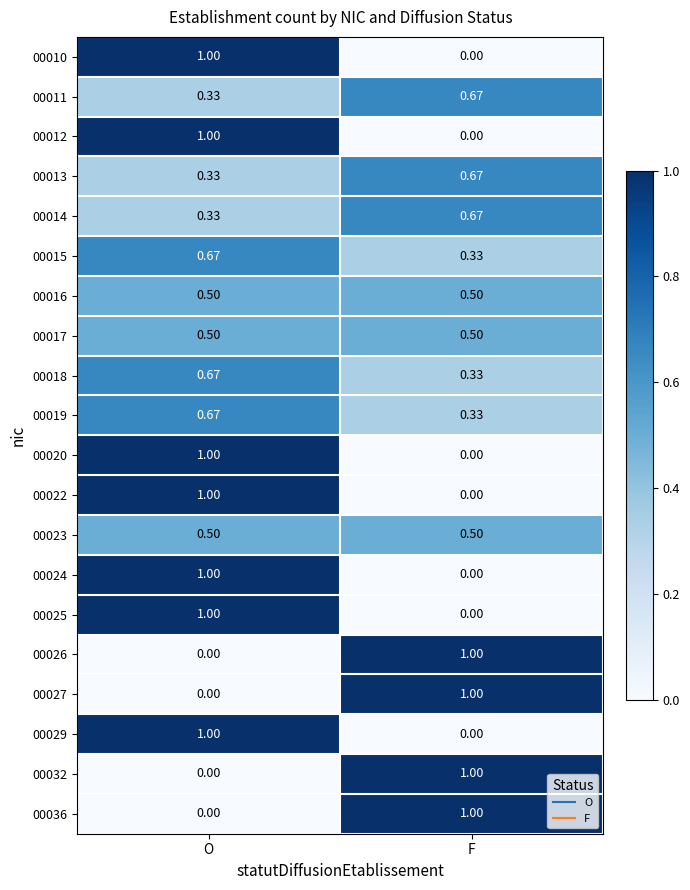

Where is 00025 nearest to the value 0?

F